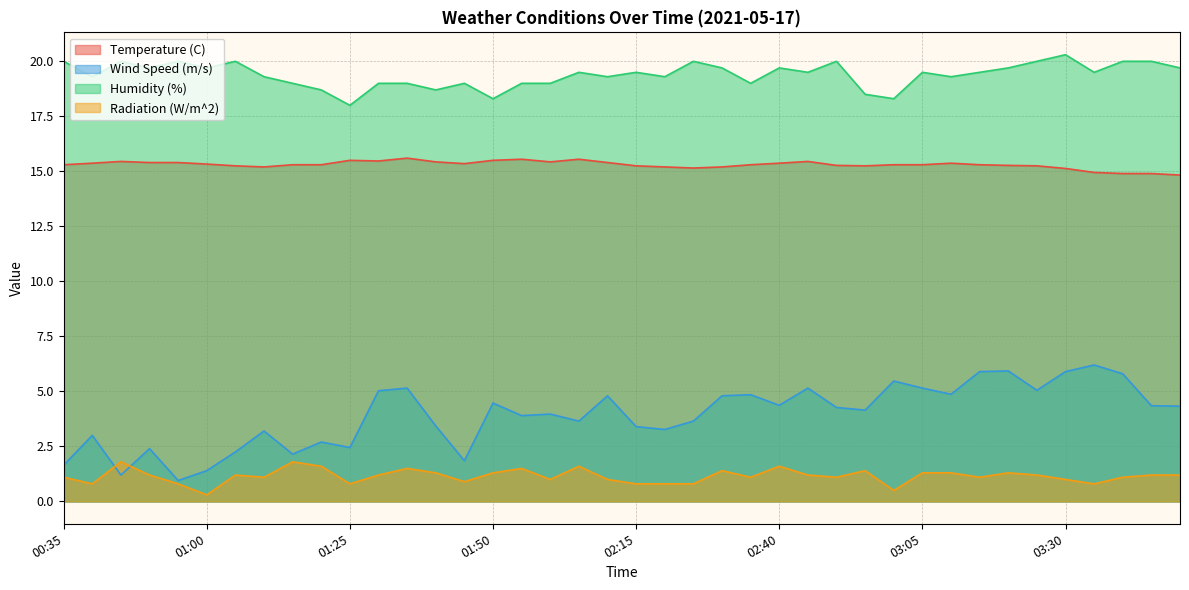

What is the label of the 39th point from the left?

03:45